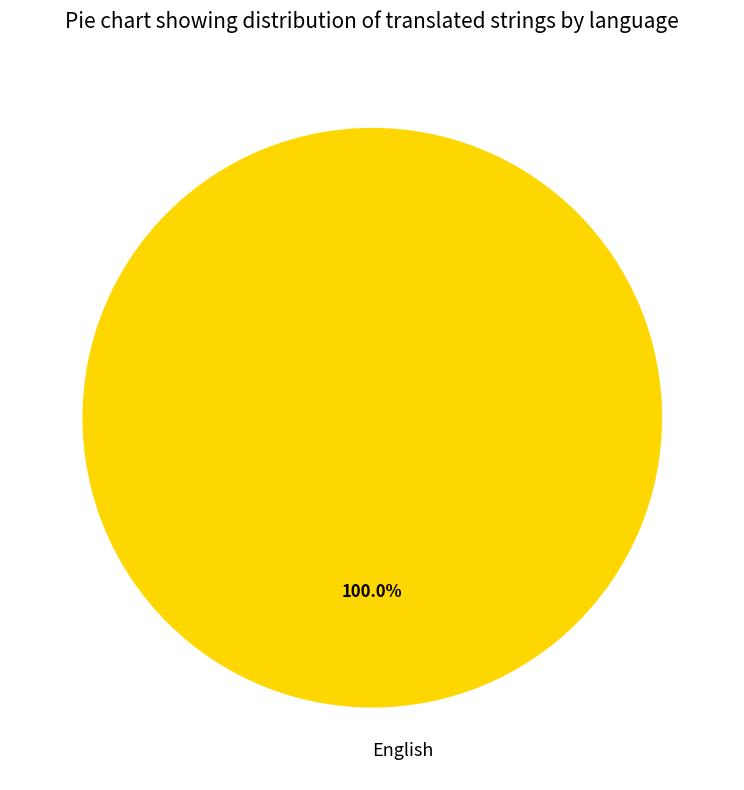

Is there any slice that represents more than half of the pie?

Yes